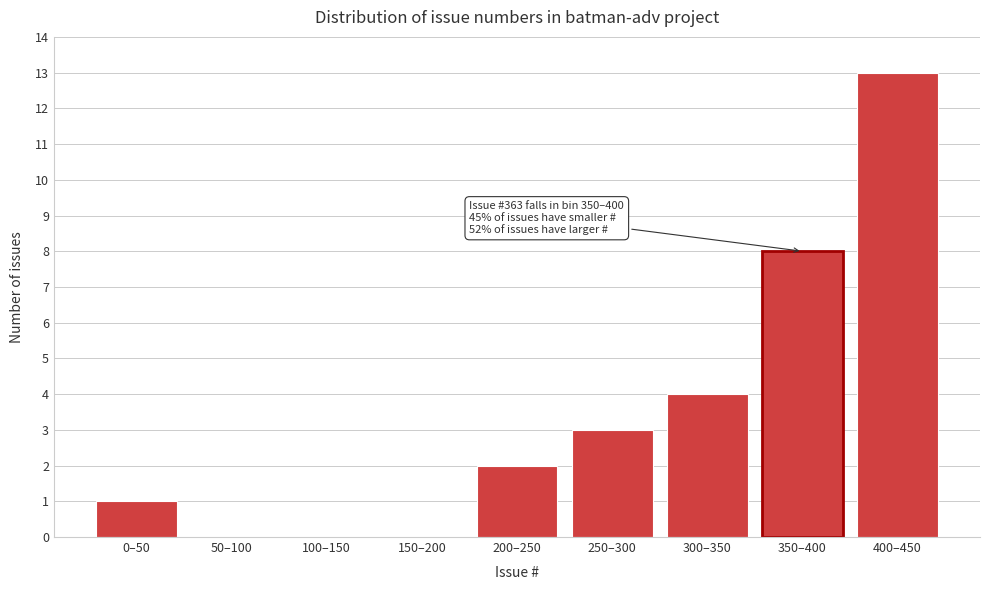

Reading left to right, list all the values displayed in this chart.

0–50=1	50–100=0	100–150=0	150–200=0	200–250=2	250–300=3	300–350=4	350–400=8	400–450=13